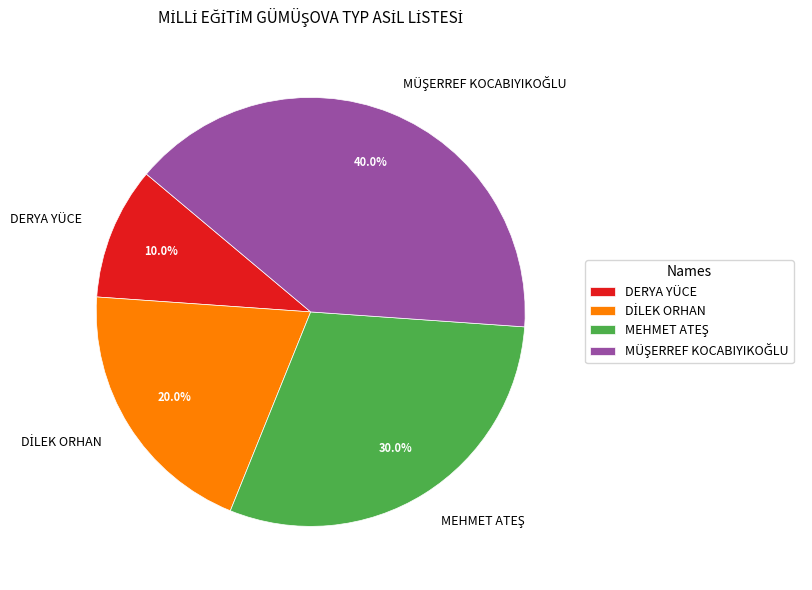

Which slice is the smallest?

DERYA YÜCE